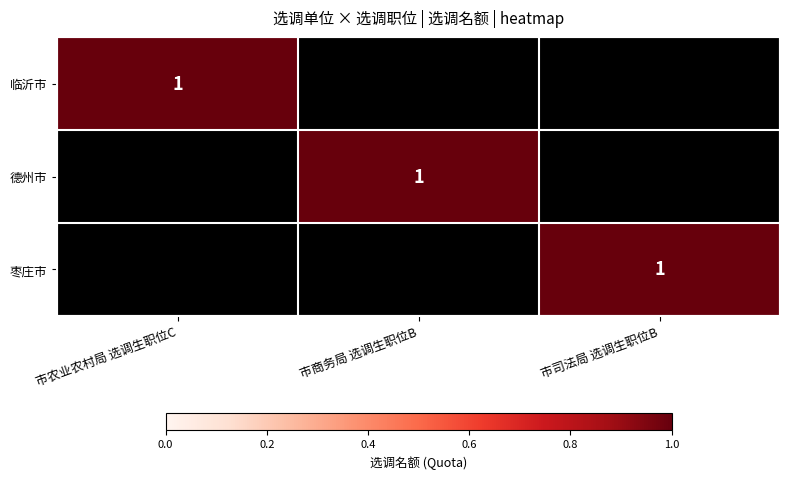

Is it true that 临沂市 equals 1 at 市农业农村局 选调生职位C?

True